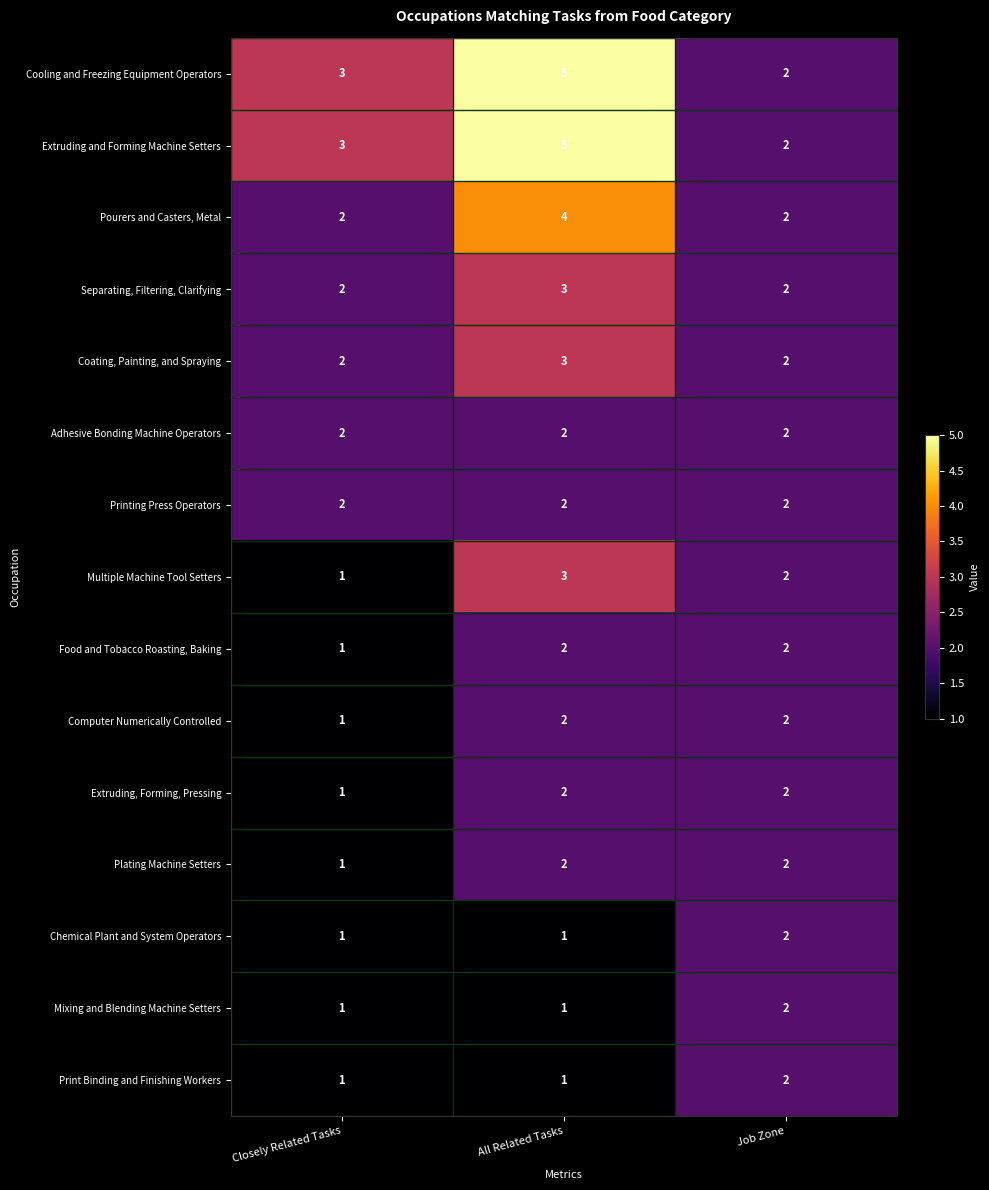

Is the value of Computer Numerically Controlled at Closely Related Tasks greater than the value of Cooling and Freezing Equipment Operators at Job Zone?

No